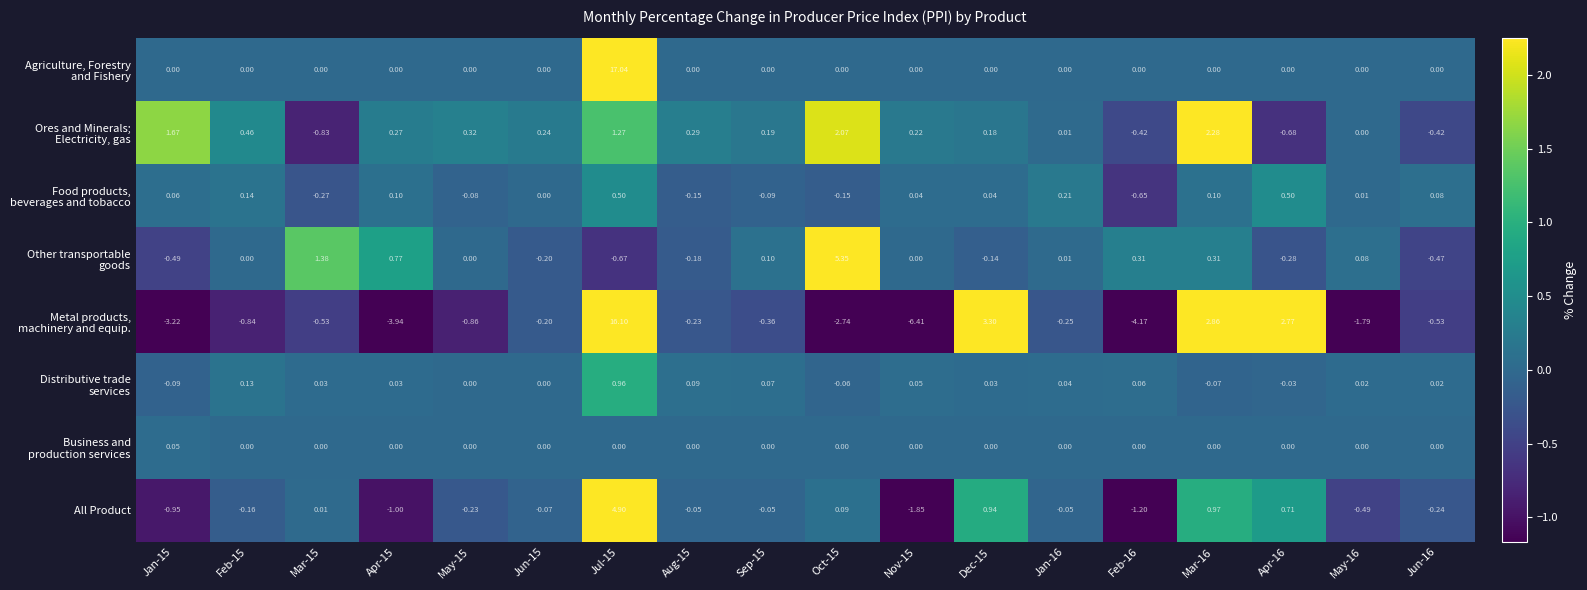

How many data points in All Product are above 0?

6